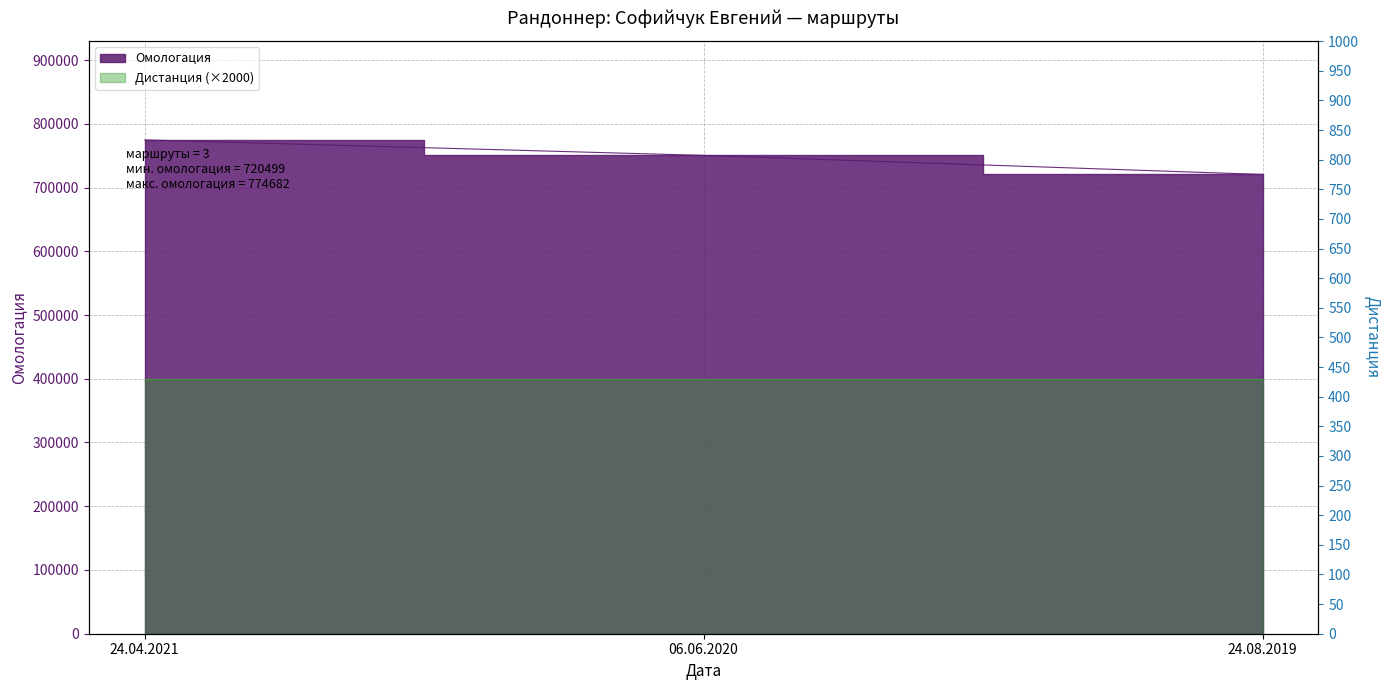

Which label corresponds to the largest value in the chart?

24.04.2021